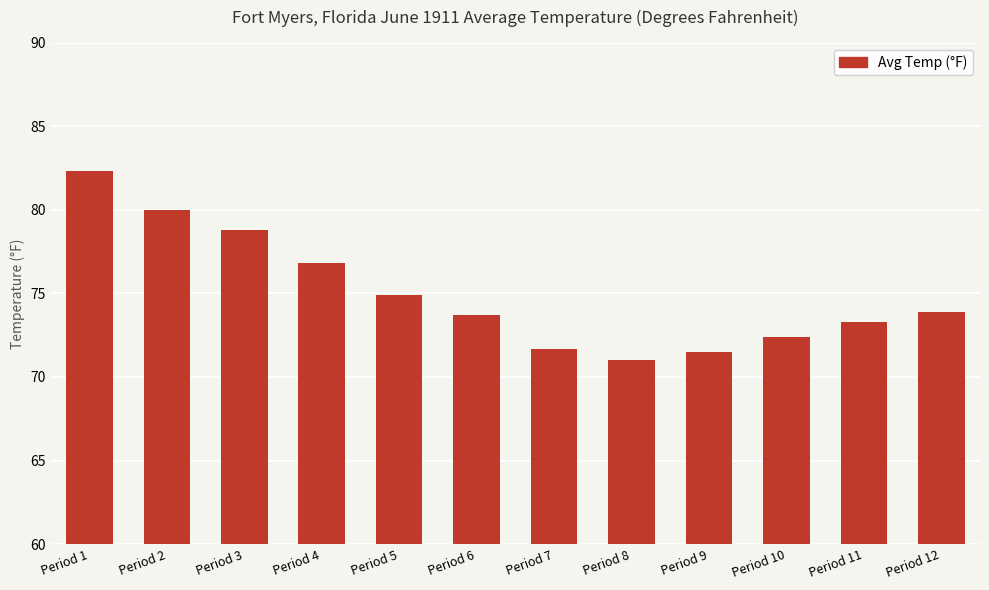

What is the average value?

75.0